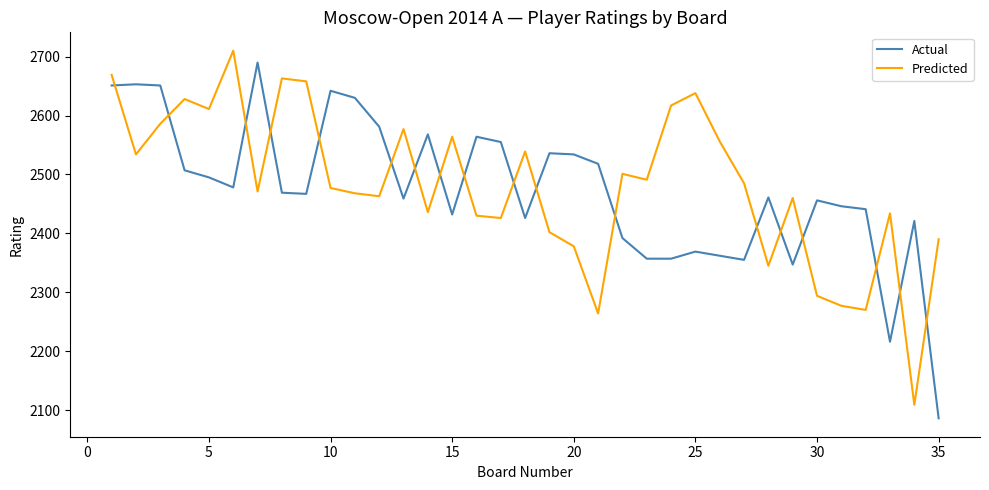

Which series has the largest total across all categories?

Predicted